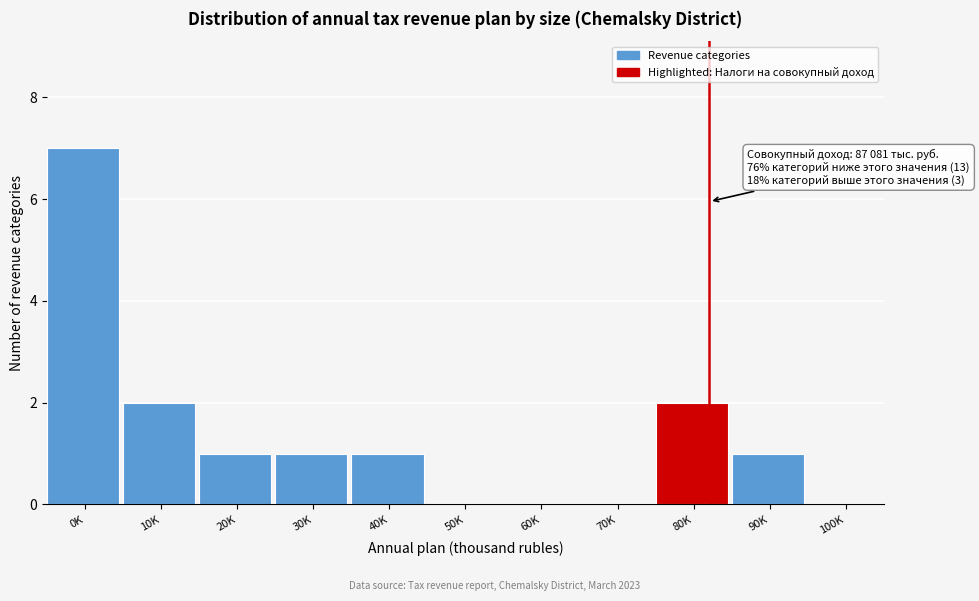

Reading left to right, list all the values displayed in this chart.

0K=7	10K=2	20K=1	30K=1	40K=1	50K=0	60K=0	70K=0	80K=2	90K=1	100K=0